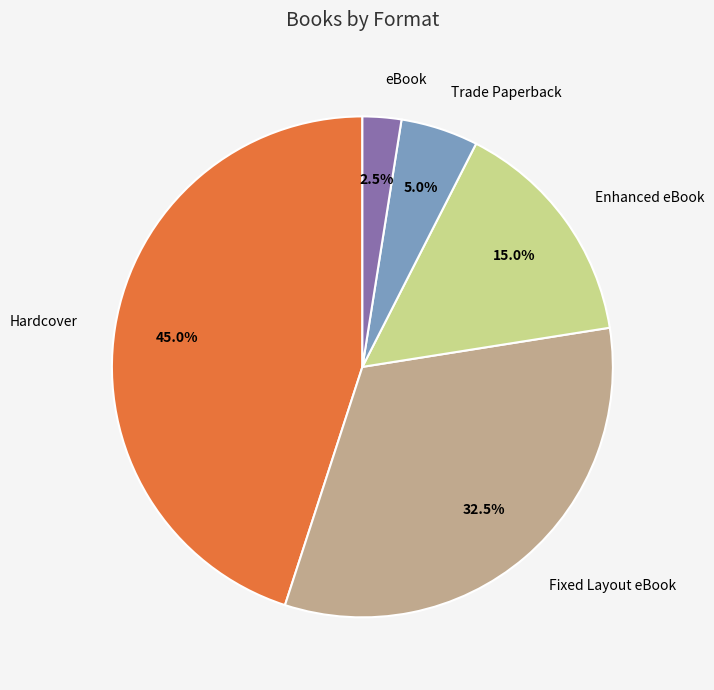

Is there a majority slice in this chart?

No